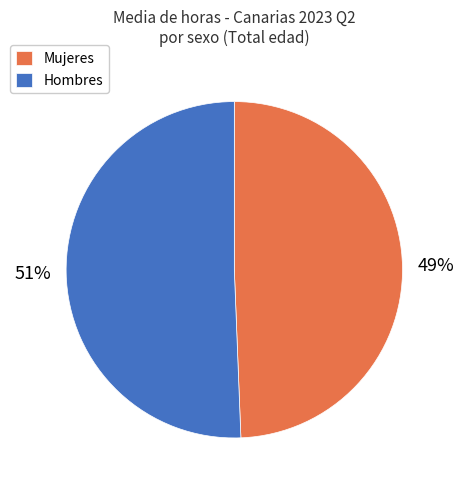

Is it true that Hombres is 42% of the pie?

False